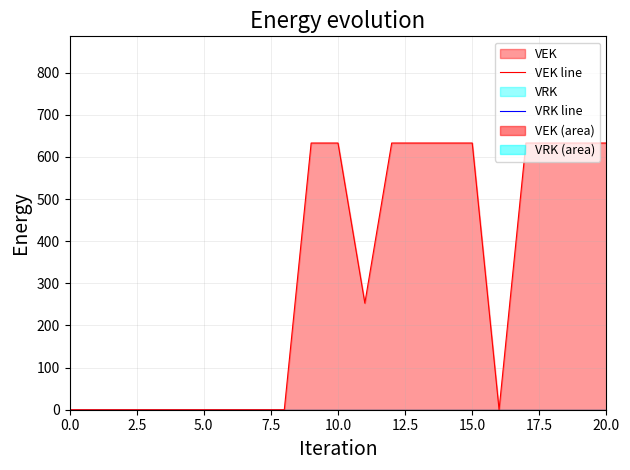

How many lines are shown in the chart?

2